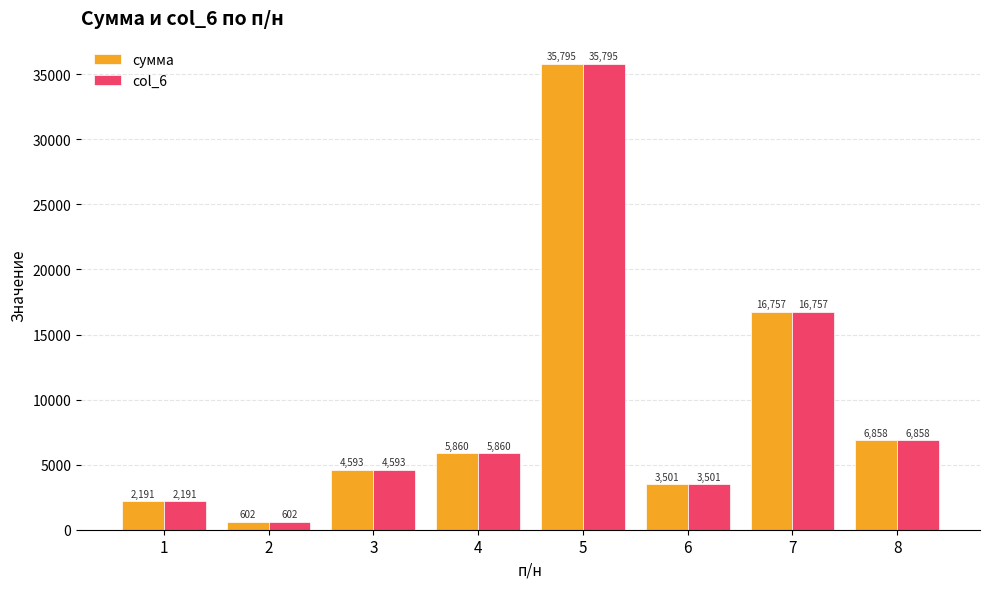

What is the value of the col_6 bar at the 6th from the left?

3501.2